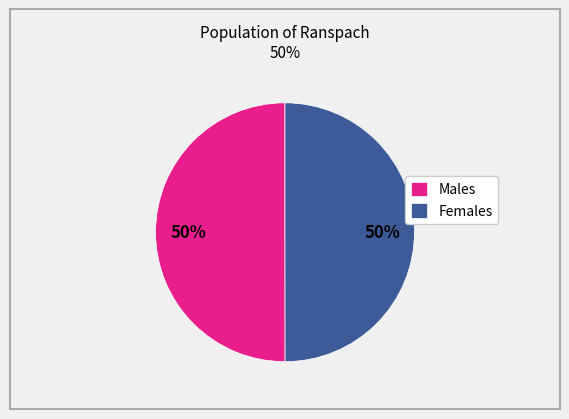

What percentage is the Females slice, to the nearest percent?

50%